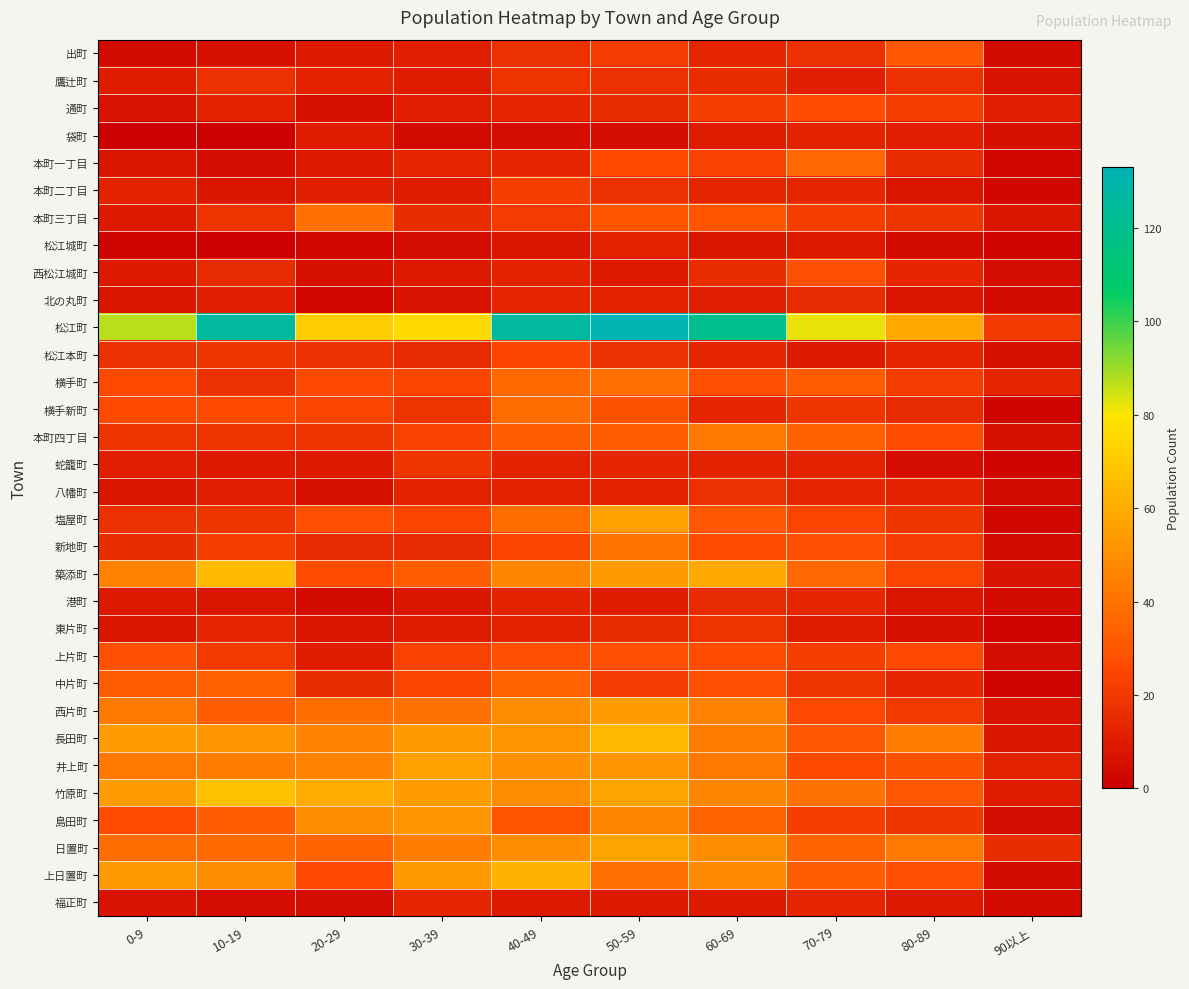

Reading left to right, list all the values displayed in this chart.

出町: 0-9=4	10-19=6	20-29=9	30-39=11	40-49=17	50-59=21	60-69=14	70-79=17	80-89=31	90以上=4
鷹辻町: 0-9=10	10-19=17	20-29=12	30-39=10	40-49=18	50-59=17	60-69=16	70-79=11	80-89=17	90以上=7
通町: 0-9=7	10-19=12	20-29=6	30-39=11	40-49=14	50-59=16	60-69=22	70-79=27	80-89=22	90以上=11
袋町: 0-9=0	10-19=1	20-29=10	30-39=4	40-49=5	50-59=5	60-69=10	70-79=12	80-89=11	90以上=6
本町一丁目: 0-9=8	10-19=5	20-29=9	30-39=13	40-49=14	50-59=26	60-69=23	70-79=36	80-89=16	90以上=3
本町二丁目: 0-9=12	10-19=8	20-29=11	30-39=10	40-49=22	50-59=17	60-69=13	70-79=13	80-89=8	90以上=3
本町三丁目: 0-9=9	10-19=18	20-29=39	30-39=16	40-49=21	50-59=30	60-69=30	70-79=22	80-89=19	90以上=8
松江城町: 0-9=2	10-19=1	20-29=3	30-39=5	40-49=8	50-59=12	60-69=8	70-79=9	80-89=4	90以上=2
西松江城町: 0-9=9	10-19=15	20-29=6	30-39=9	40-49=12	50-59=9	60-69=16	70-79=28	80-89=14	90以上=5
北の丸町: 0-9=8	10-19=11	20-29=3	30-39=7	40-49=13	50-59=12	60-69=11	70-79=15	80-89=8	90以上=4
松江町: 0-9=87	10-19=126	20-29=72	30-39=76	40-49=126	50-59=133	60-69=120	70-79=82	80-89=59	90以上=20
松江本町: 0-9=17	10-19=19	20-29=17	30-39=15	40-49=24	50-59=17	60-69=13	70-79=9	80-89=13	90以上=6
横手町: 0-9=26	10-19=17	20-29=25	30-39=24	40-49=37	50-59=39	60-69=28	70-79=32	80-89=21	90以上=13
横手新町: 0-9=26	10-19=26	20-29=24	30-39=18	40-49=38	50-59=29	60-69=14	70-79=19	80-89=15	90以上=2
本町四丁目: 0-9=18	10-19=18	20-29=18	30-39=23	40-49=32	50-59=32	60-69=42	70-79=34	80-89=27	90以上=6
蛇籠町: 0-9=11	10-19=9	20-29=9	30-39=19	40-49=12	50-59=14	60-69=12	70-79=12	80-89=5	90以上=2
八幡町: 0-9=8	10-19=11	20-29=6	30-39=12	40-49=12	50-59=12	60-69=17	70-79=14	80-89=12	90以上=4
塩屋町: 0-9=17	10-19=19	20-29=28	30-39=24	40-49=38	50-59=56	60-69=31	70-79=24	80-89=19	90以上=3
新地町: 0-9=16	10-19=22	20-29=15	30-39=15	40-49=24	50-59=41	60-69=27	70-79=28	80-89=21	90以上=4
築添町: 0-9=46	10-19=65	20-29=27	30-39=33	40-49=47	50-59=54	60-69=59	70-79=36	80-89=24	90以上=7
港町: 0-9=9	10-19=8	20-29=4	30-39=8	40-49=12	50-59=10	60-69=15	70-79=14	80-89=8	90以上=4
東片町: 0-9=8	10-19=14	20-29=8	30-39=10	40-49=12	50-59=16	60-69=18	70-79=10	80-89=6	90以上=2
上片町: 0-9=28	10-19=20	20-29=10	30-39=23	40-49=28	50-59=28	60-69=27	70-79=22	80-89=25	90以上=5
中片町: 0-9=32	10-19=34	20-29=16	30-39=24	40-49=35	50-59=21	60-69=28	70-79=18	80-89=14	90以上=2
西片町: 0-9=43	10-19=33	20-29=38	30-39=40	40-49=49	50-59=55	60-69=46	70-79=25	80-89=20	90以上=7
長田町: 0-9=55	10-19=52	20-29=46	30-39=54	40-49=52	50-59=64	60-69=44	70-79=31	80-89=44	90以上=8
井上町: 0-9=42	10-19=44	20-29=46	30-39=56	40-49=50	50-59=52	60-69=42	70-79=26	80-89=29	90以上=12
竹原町: 0-9=55	10-19=67	20-29=60	30-39=55	40-49=49	50-59=57	60-69=47	70-79=40	80-89=31	90以上=10
島田町: 0-9=27	10-19=33	20-29=49	30-39=52	40-49=30	50-59=47	60-69=35	70-79=22	80-89=19	90以上=5
日置町: 0-9=38	10-19=37	20-29=35	30-39=44	40-49=49	50-59=57	60-69=49	70-79=35	80-89=42	90以上=16
上日置町: 0-9=53	10-19=49	20-29=25	30-39=53	40-49=62	50-59=39	60-69=48	70-79=32	80-89=28	90以上=4
福正町: 0-9=7	10-19=5	20-29=5	30-39=14	40-49=9	50-59=9	60-69=9	70-79=13	80-89=9	90以上=4